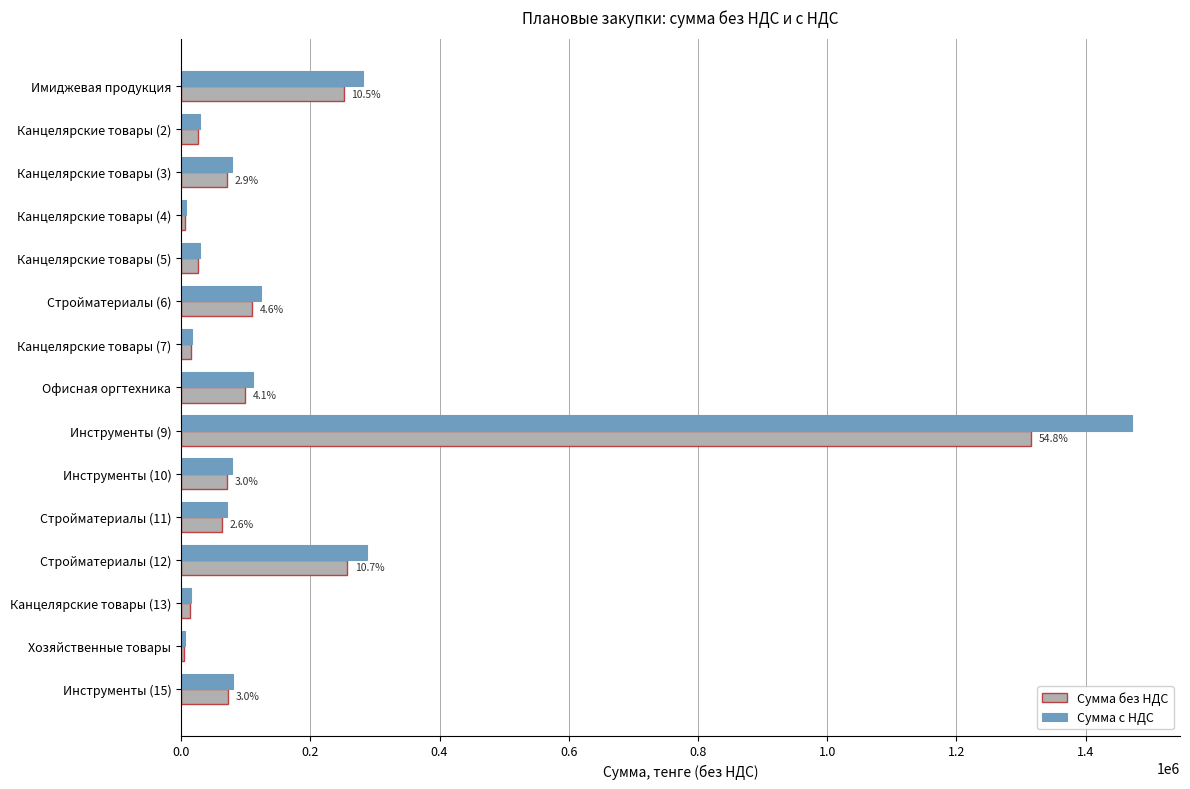

At which label does Сумма без НДС reach its peak?

Инструменты (9)